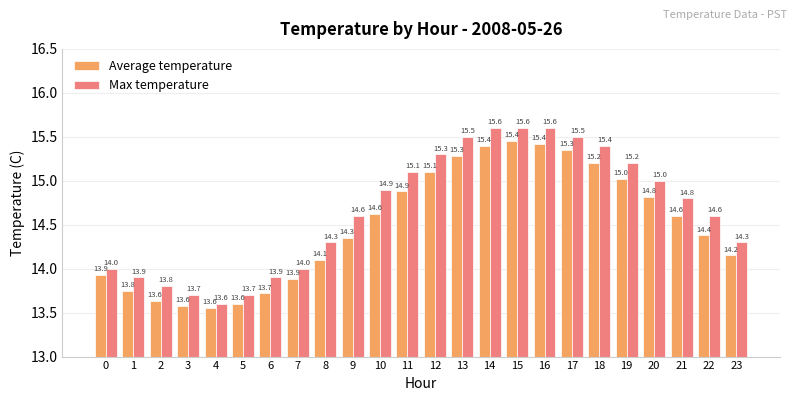

At which category does the chart reach its minimum across all series?

4